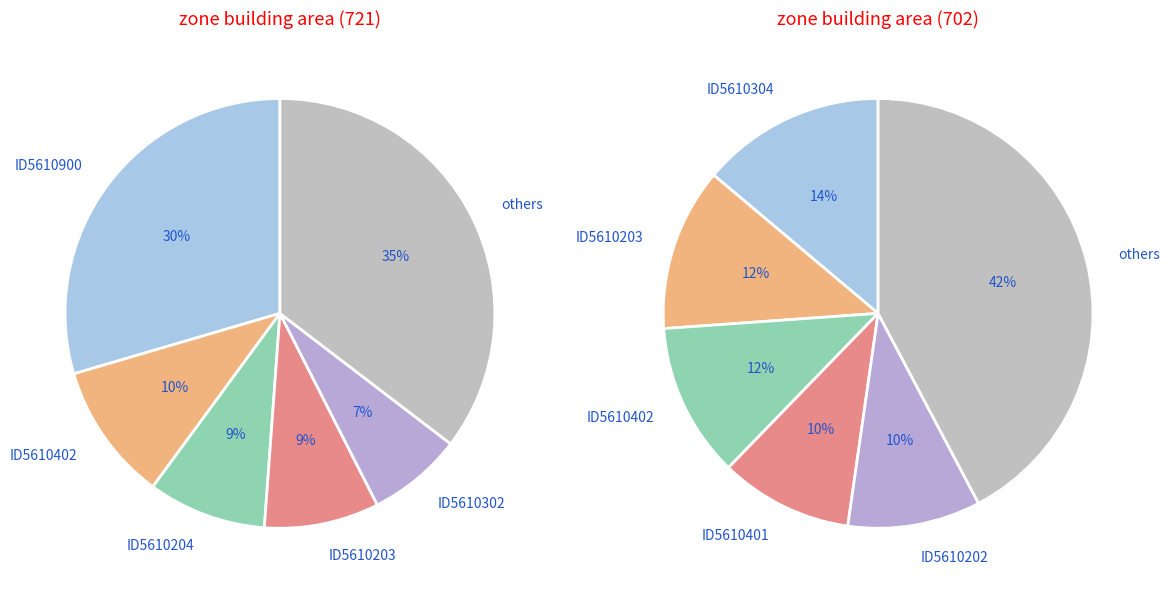

Is it true that ID5610900 is 43% of the pie?

False